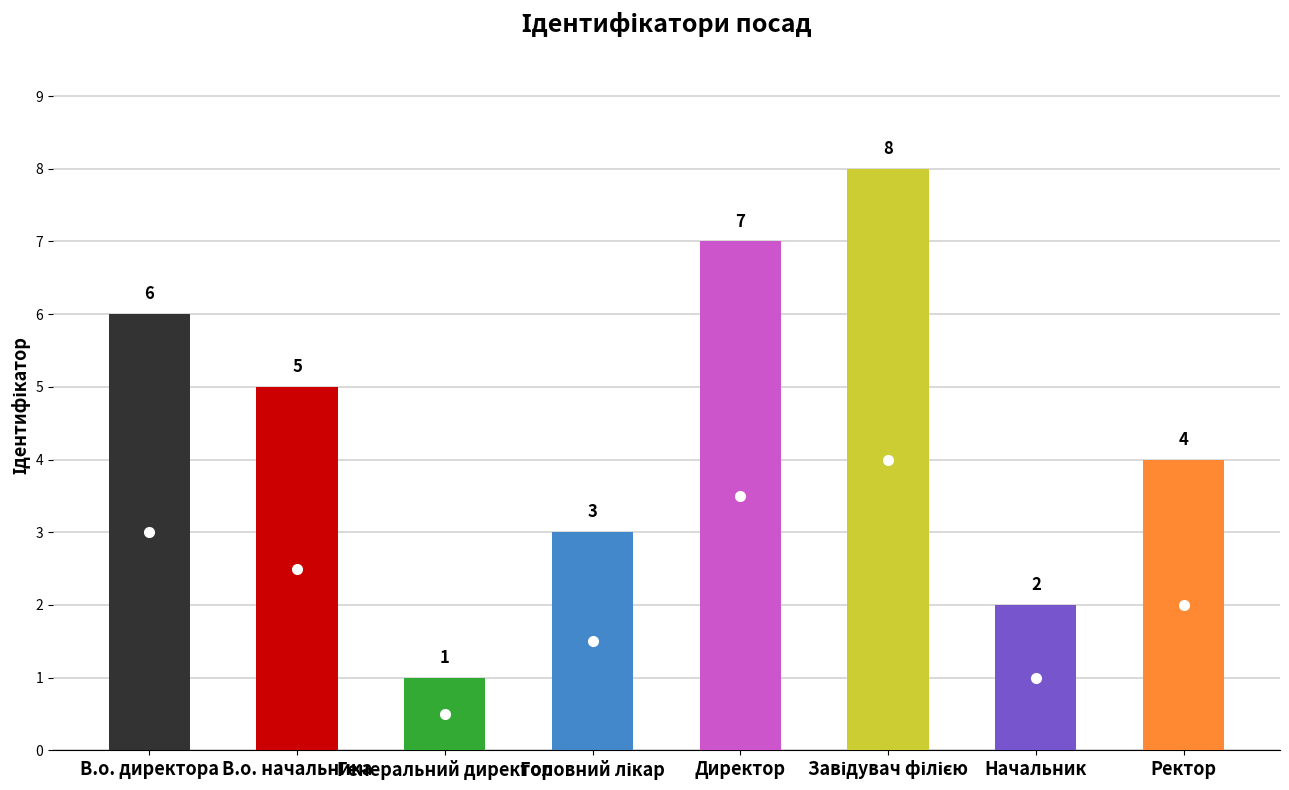

Are the bars grouped side by side (vs. stacked)?

No